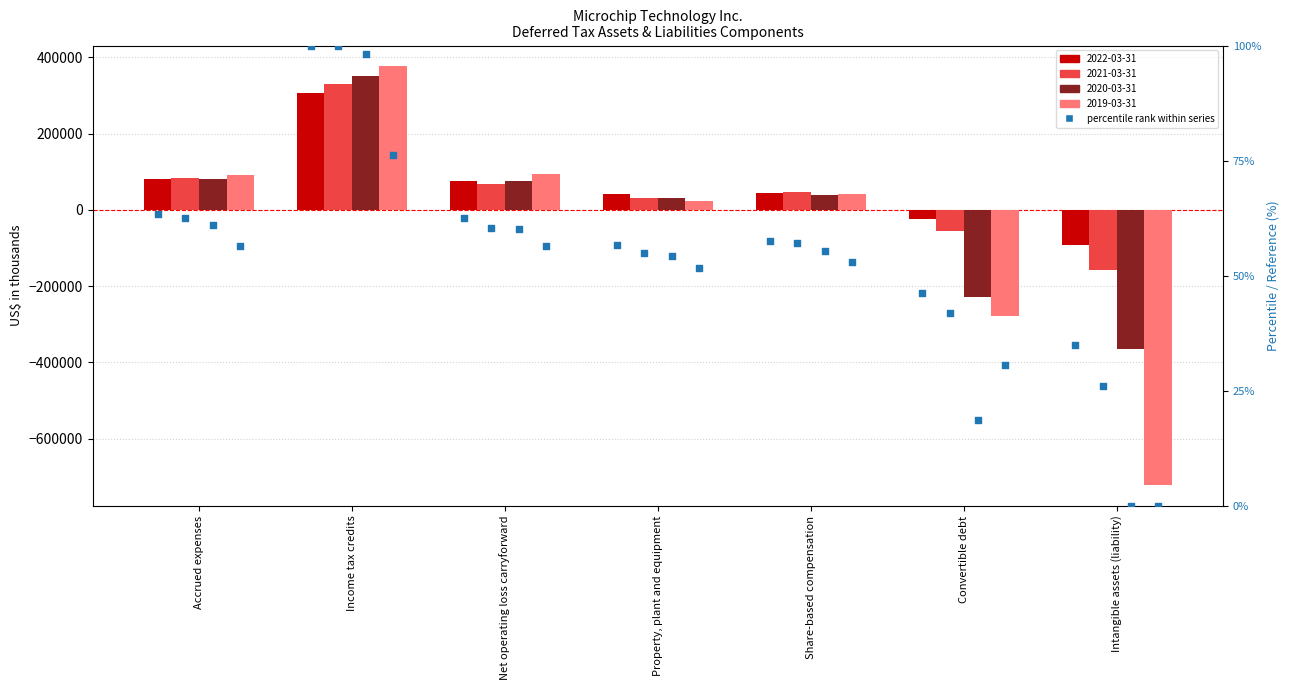

At how many categories does at least one series exceed 71?

1